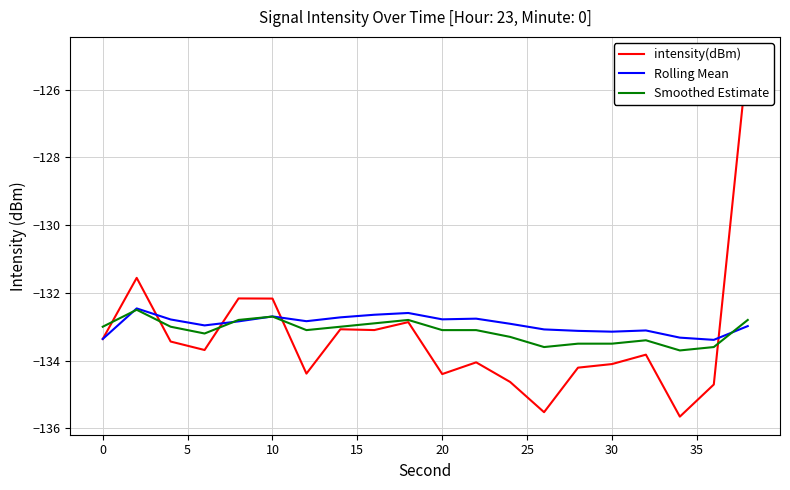

How many lines are shown in the chart?

3